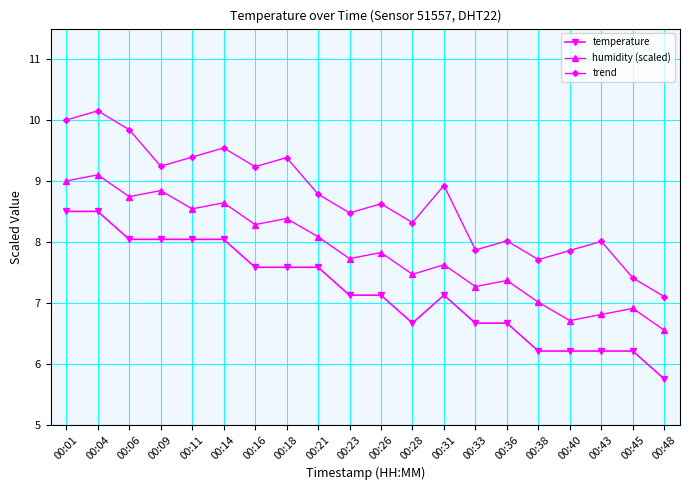

True or false: temperature and trend intersect in this chart.

False